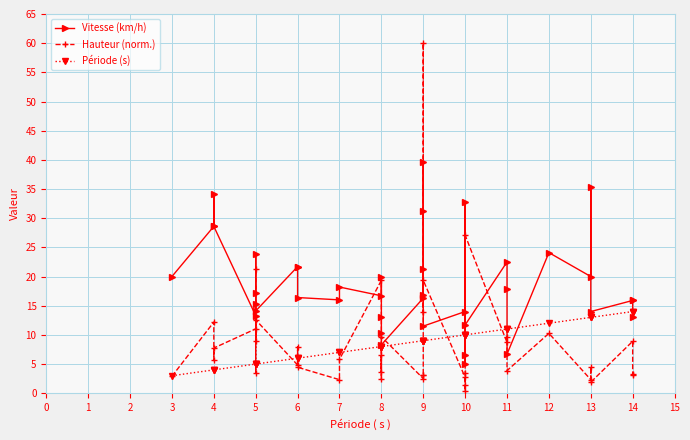

Rank the series by their maximum value, from lowest to highest.

Période (s), Vitesse (km/h), Hauteur (norm.)